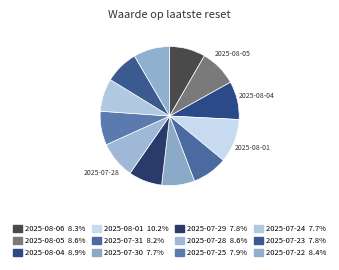

What is the largest slice in the pie chart?

2025-08-01